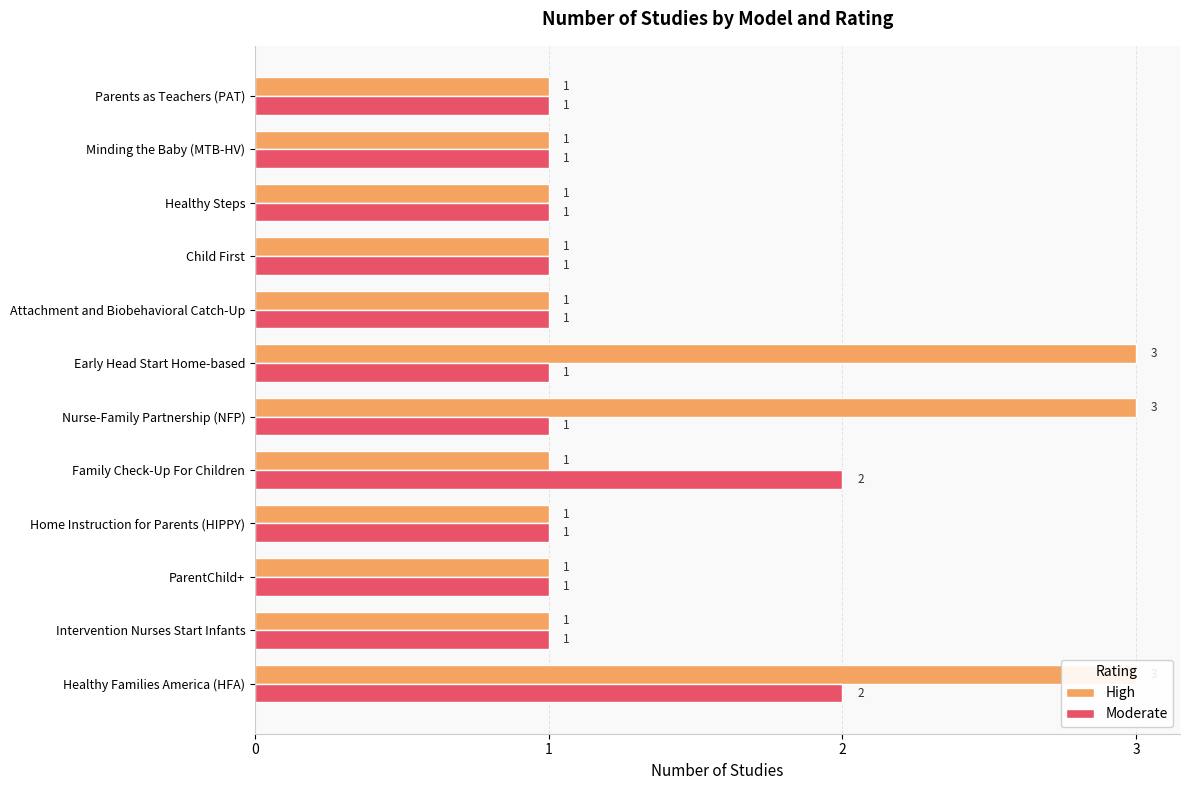

The value of Moderate at Healthy Steps is 1. True or false?

True